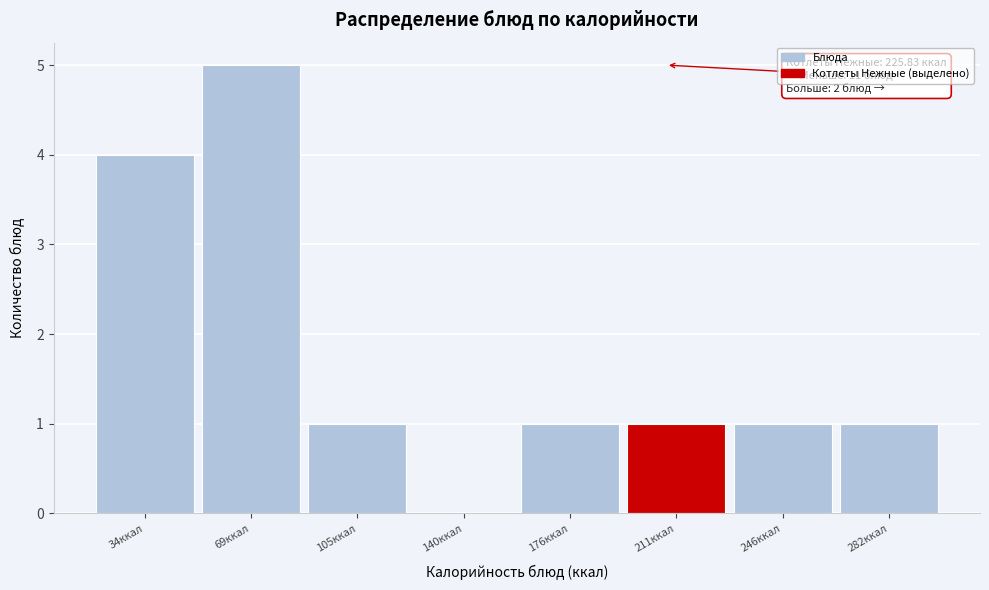

Reading left to right, extract all data points from this chart.

34ккал=4	69ккал=5	105ккал=1	140ккал=0	176ккал=1	211ккал=1	246ккал=1	282ккал=1